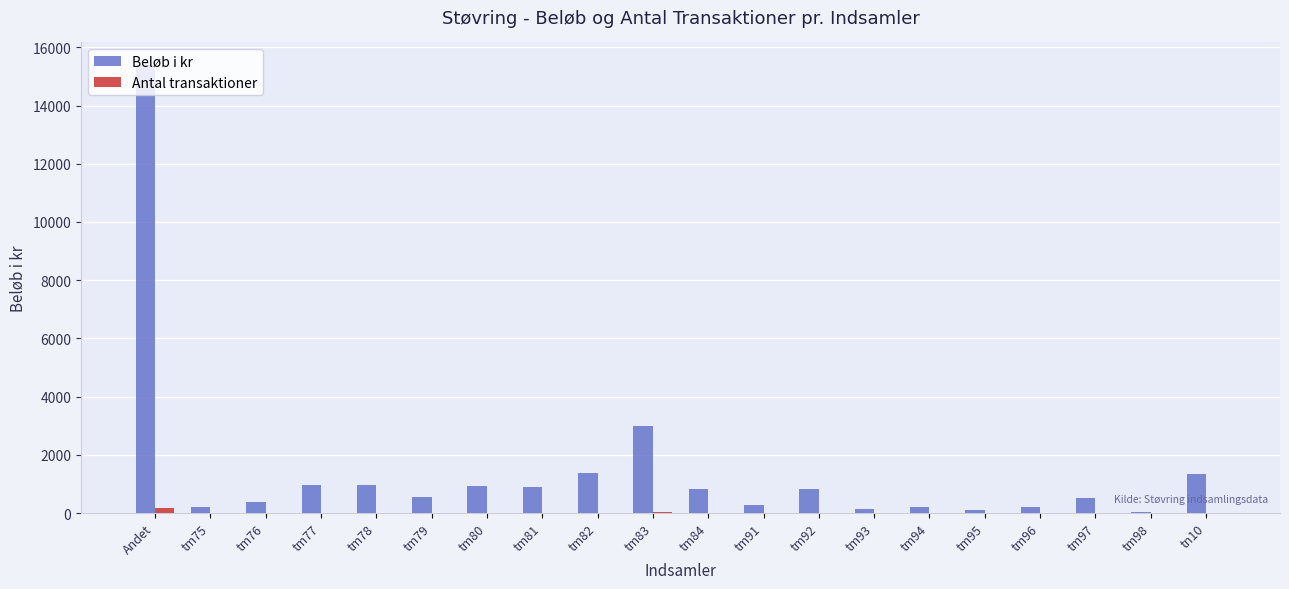

What is the difference between the Antal transaktioner values at tm96 and tm82?

11